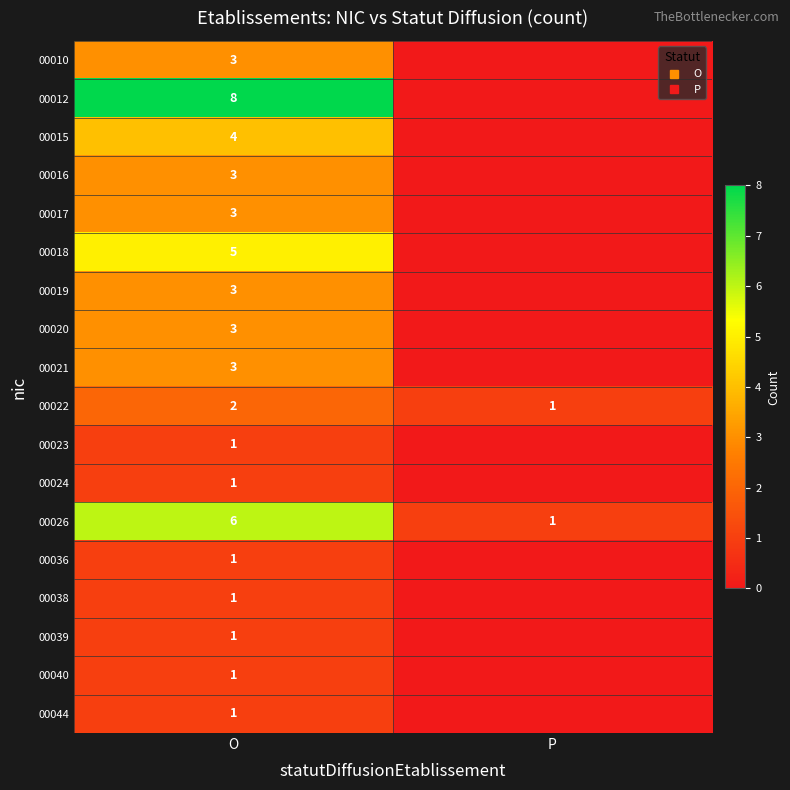

The 00036 series shows 0 at O. True or false?

False